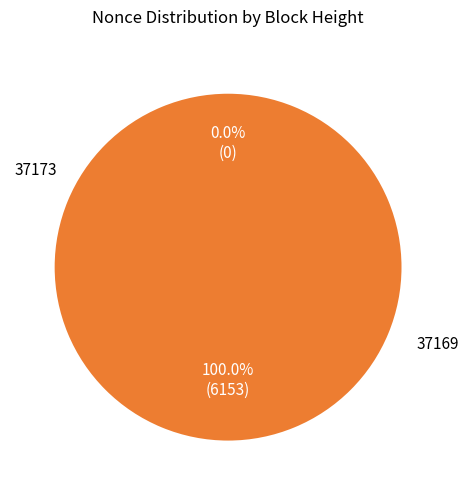

What is the smallest slice in the pie chart?

37173